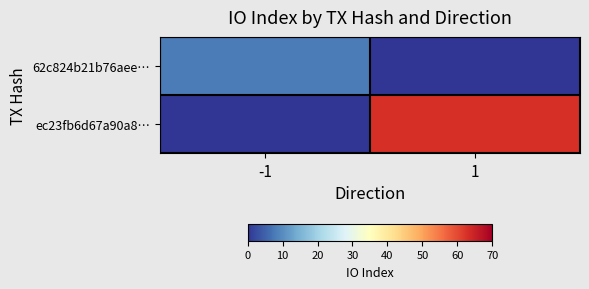

Which series changed the most between -1 and 1?

ec23fb6d67a90a8…